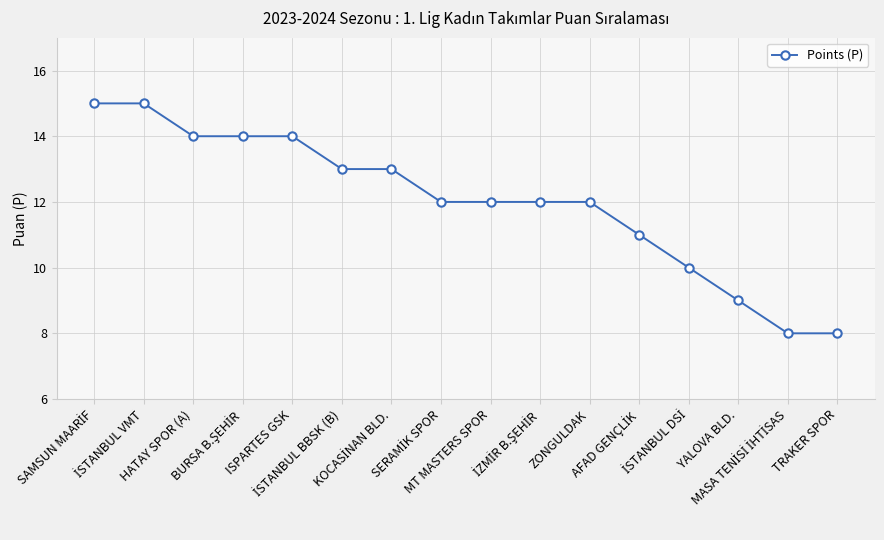

What is the smallest value displayed?

8